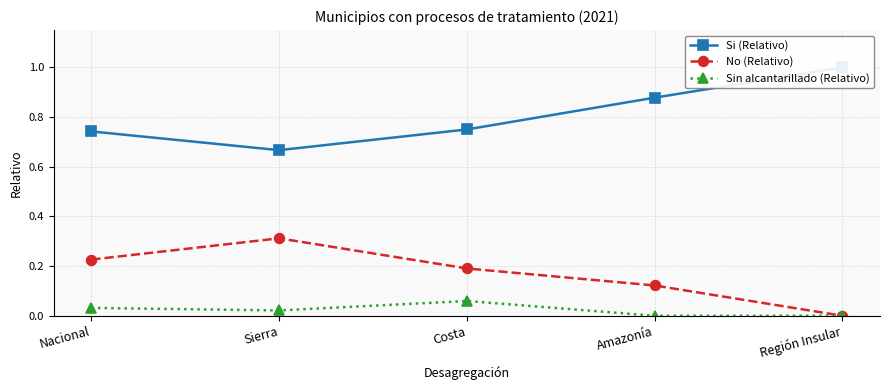

What is the average value of the Si (Relativo) series?

0.8